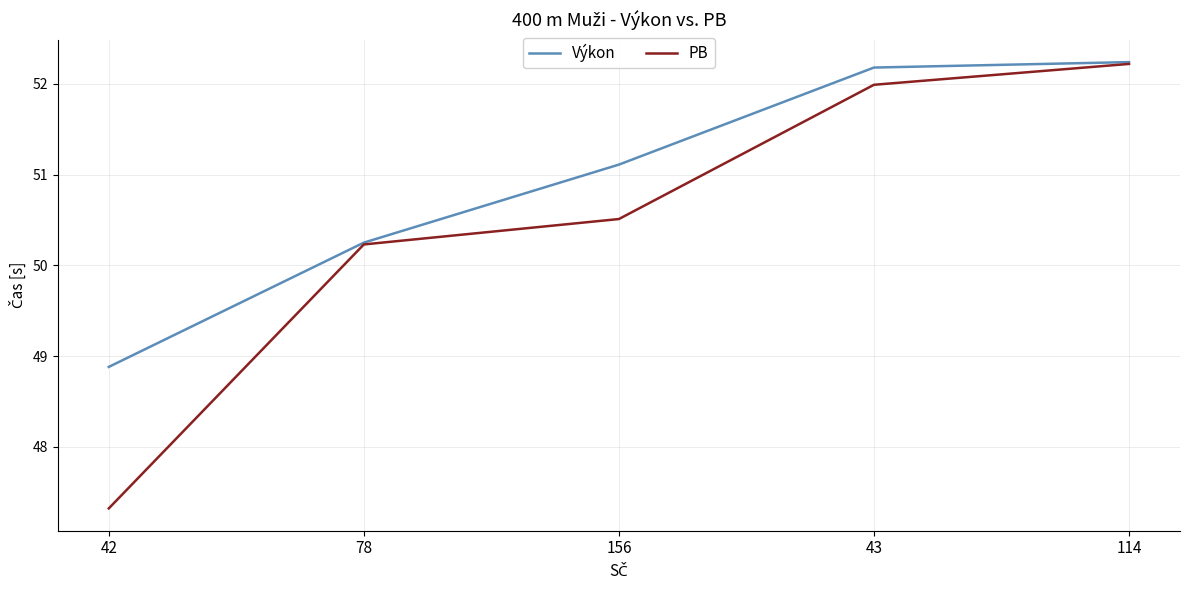

What is the sum of all PB values?

252.3